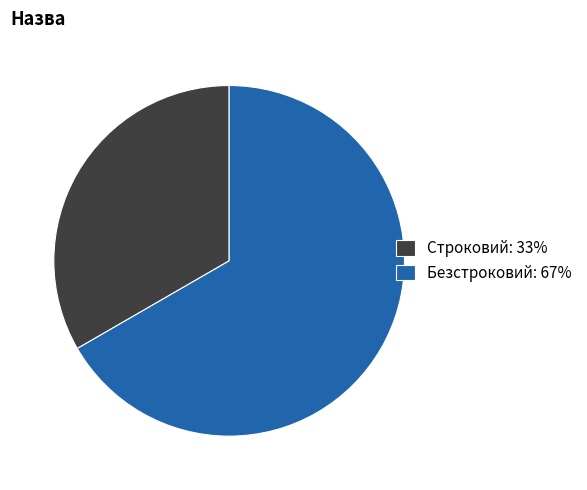

Combined, do Безстроковий: 67% and Строковий: 33% account for over 50%?

Yes